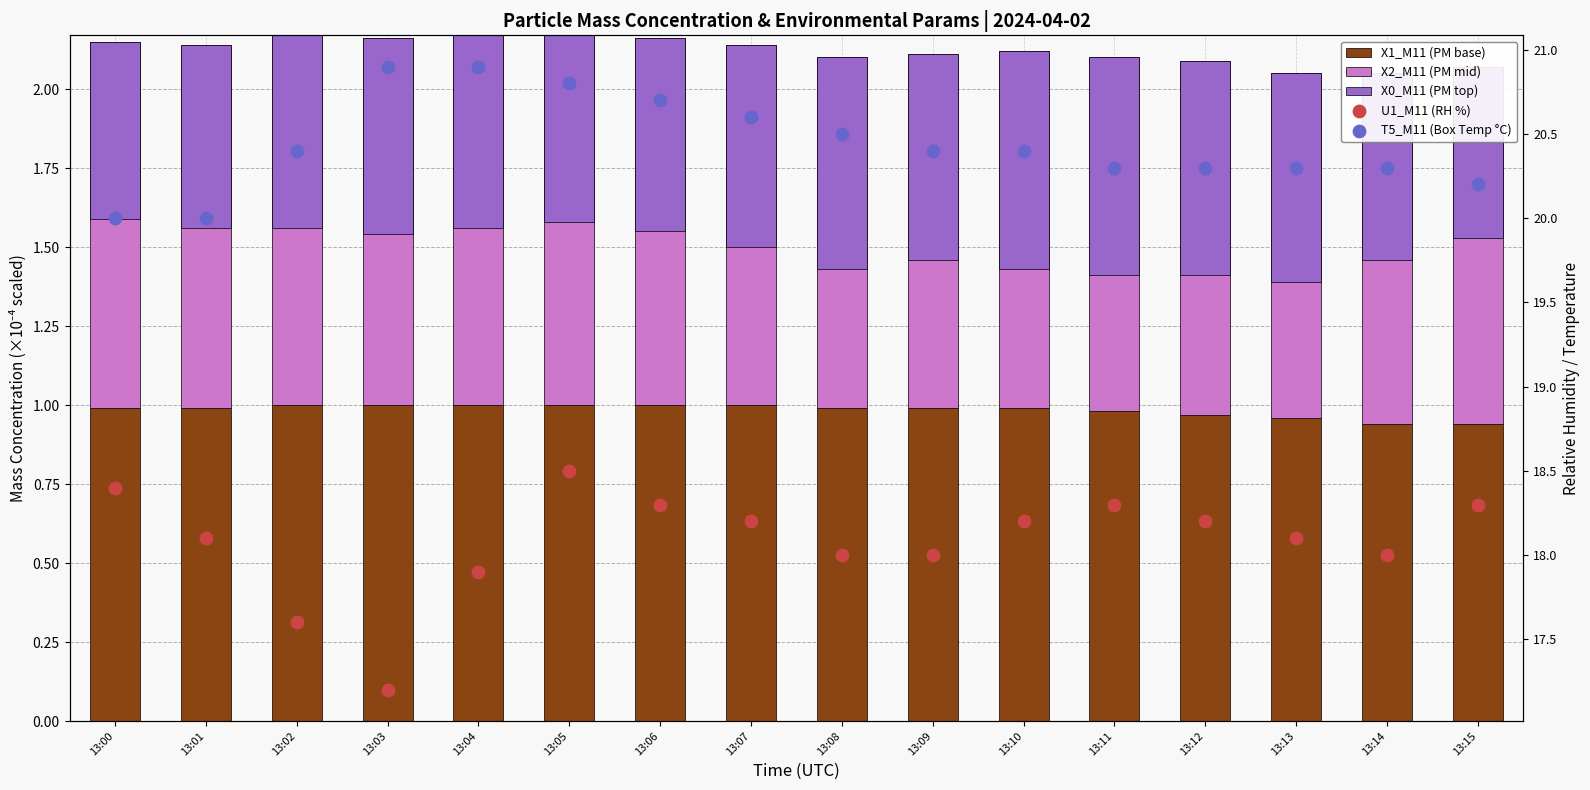

Which series has the largest total across all categories?

T5_M11 (Box Temp °C)